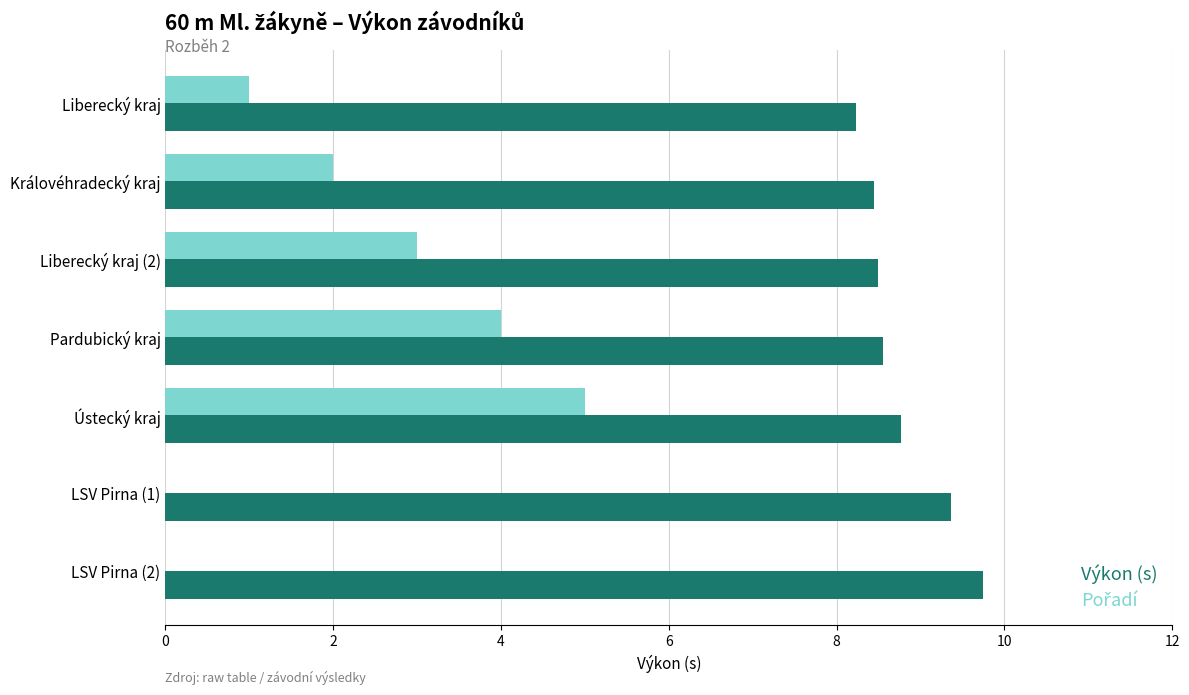

Which category has the highest value in the Výkon (s) series?

LSV Pirna (2)